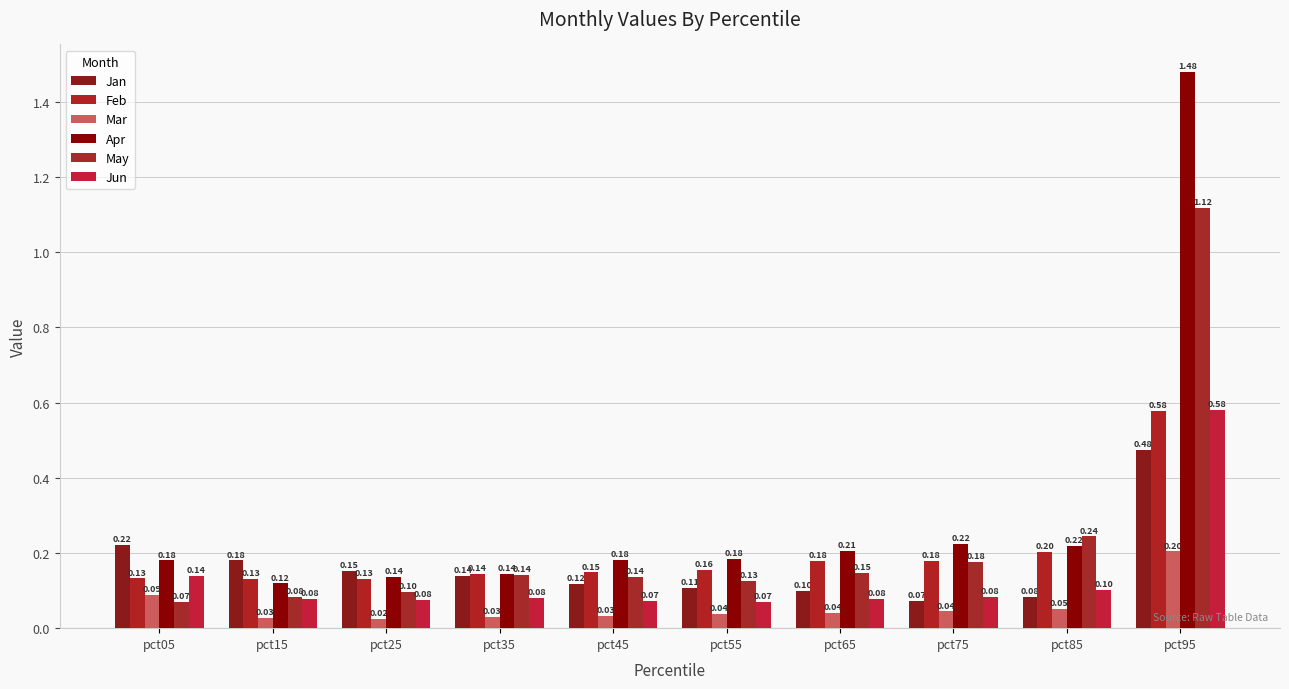

Which label corresponds to the largest value in the chart?

pct95